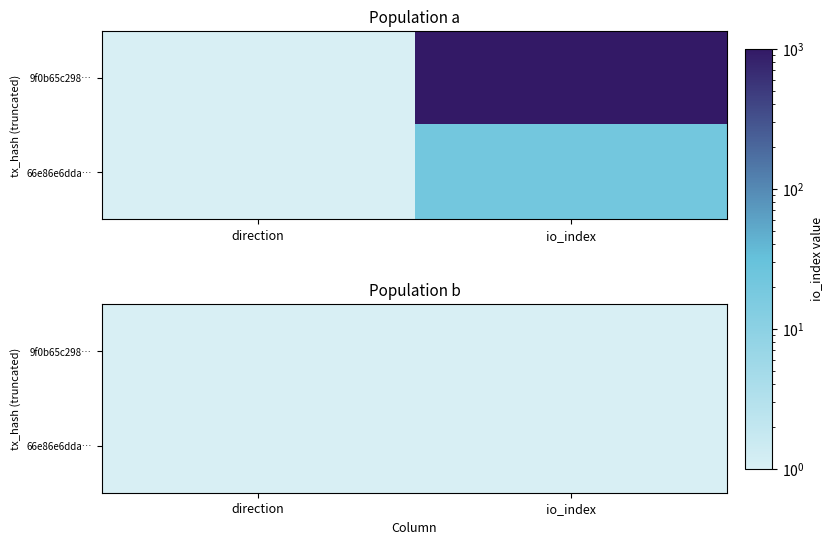

What is the average value of the 66e86e6dda2478119c27fe2f150f944140f5749 series?

11